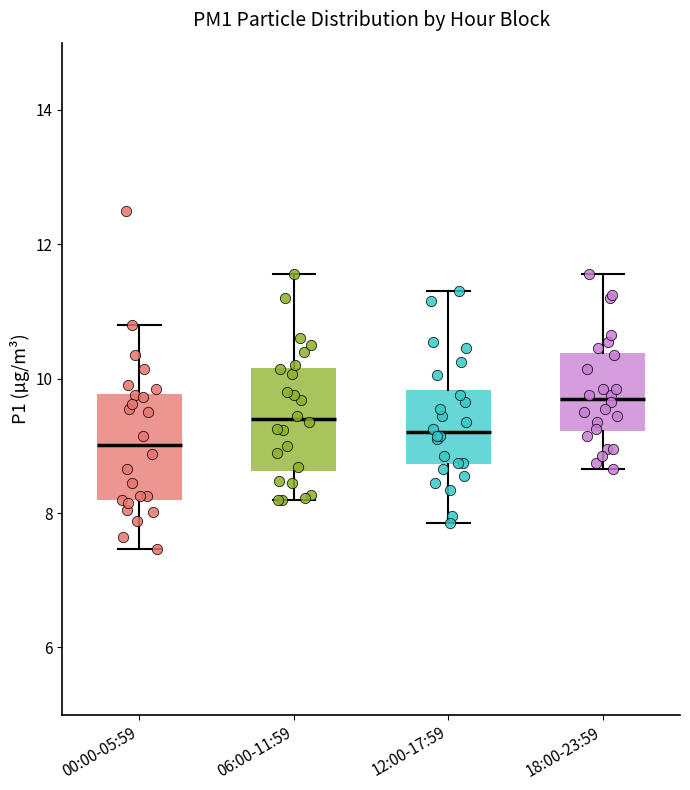

Reading left to right, read every box against the y-axis: the position of its median line, the range the box covers, and the ends of its whiskers. The values are not printed on the chart, so give them approximately, as read against the axis.

00:00-05:59: median 9.0, box 8.2 to 9.8, whiskers 7.4 to 10.8
06:00-11:59: median 9.4, box 8.6 to 10.2, whiskers 8.2 to 11.6
12:00-17:59: median 9.2, box 8.8 to 9.8, whiskers 7.8 to 11.4
18:00-23:59: median 9.8, box 9.2 to 10.4, whiskers 8.6 to 11.6